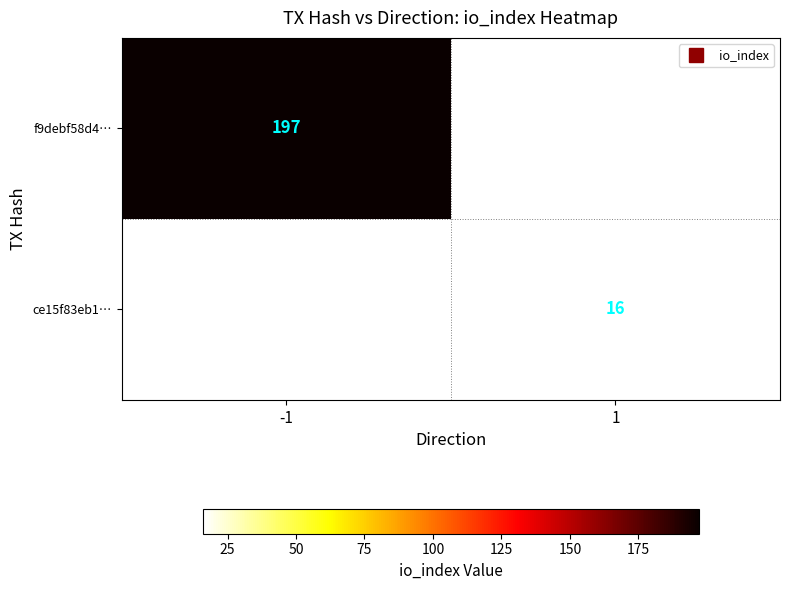

The value of ce15f83eb1… at 1 is 16.0. True or false?

True